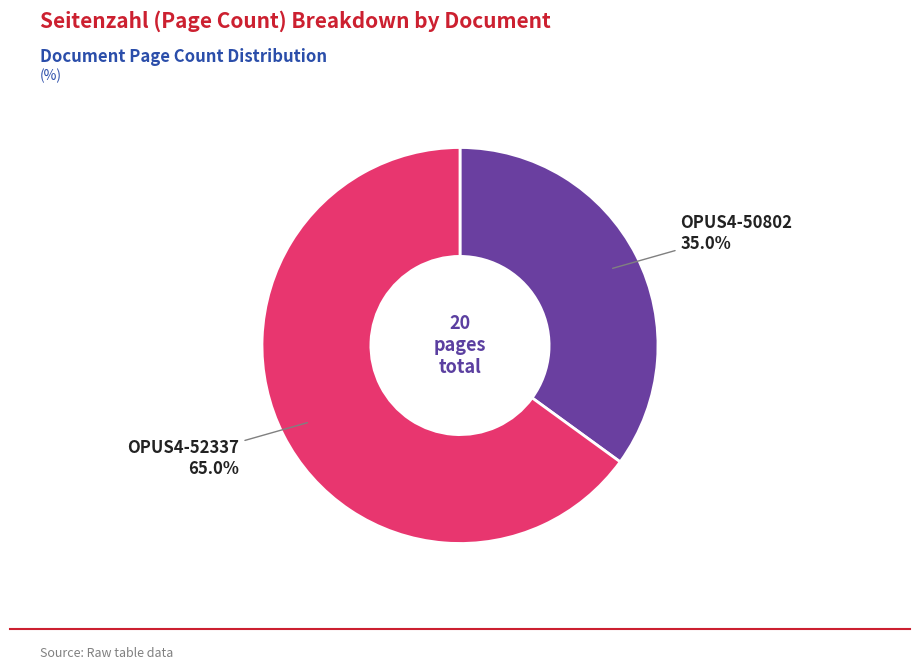

Between OPUS4-52337 and OPUS4-50802, which is larger?

OPUS4-52337